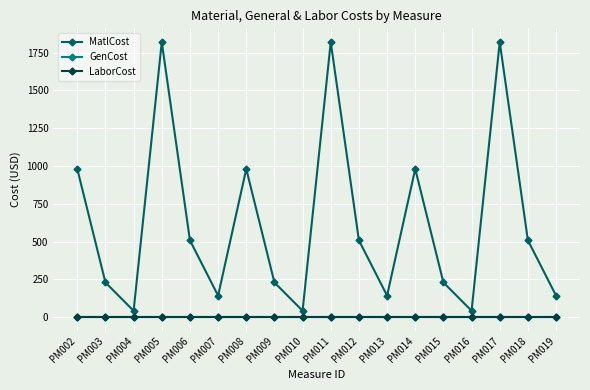

Does the chart have visible grid lines?

Yes